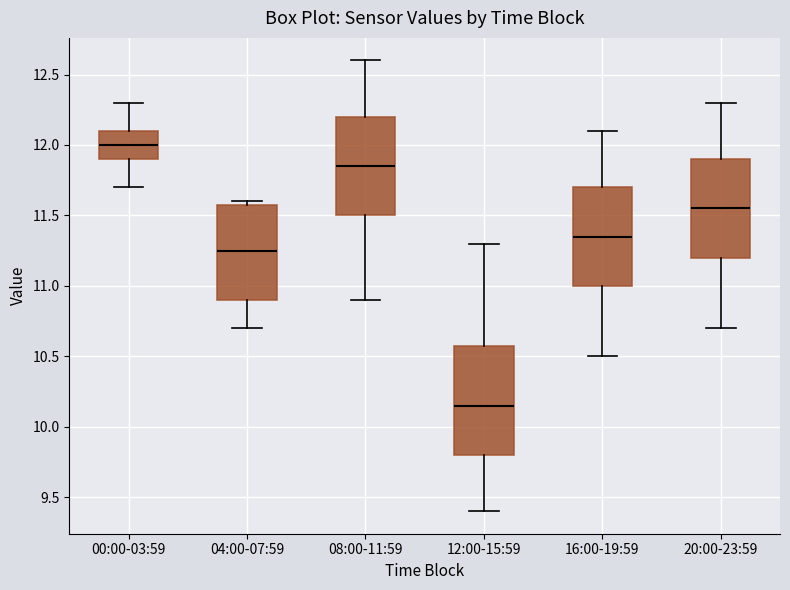

Where does the median line of the box for 08:00-11:59 sit on the y-axis? The values are not printed on the chart, so give them approximately, as read against the axis.

11.85